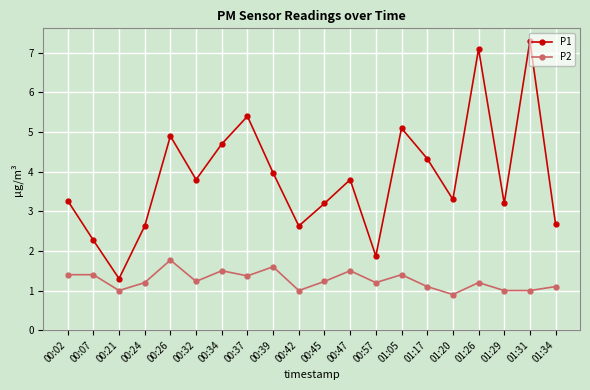

At which category does the chart reach its minimum across all series?

01:20